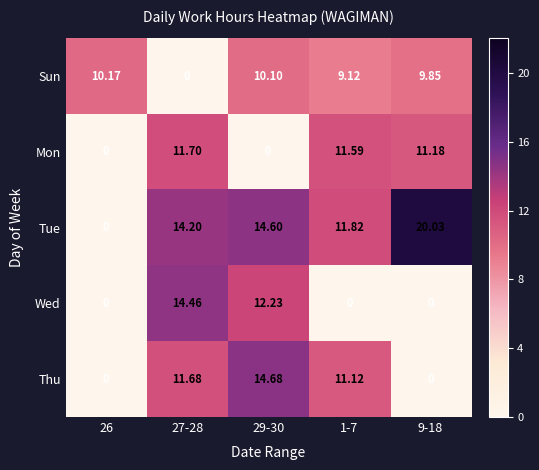

How many positive values does the Wed series have?

2